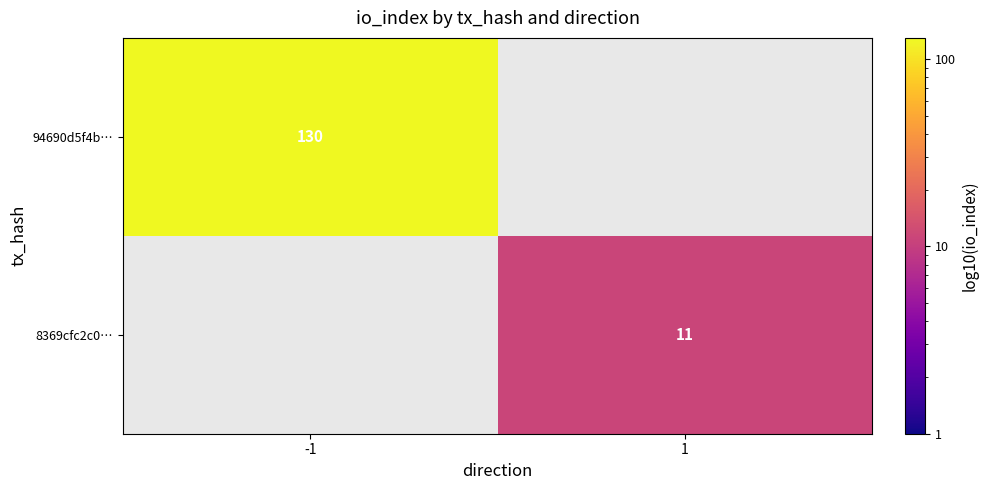

Between -1 and 1, which is larger?

-1